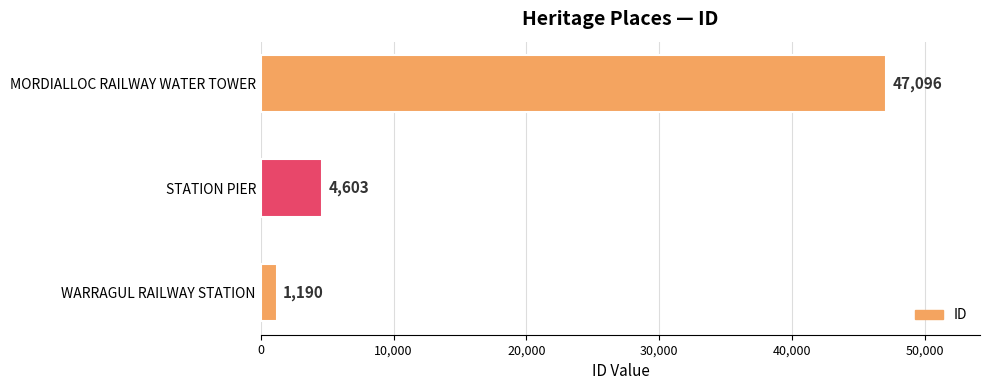

The chart shows a value of 13641 at MORDIALLOC RAILWAY WATER TOWER. True or false?

False